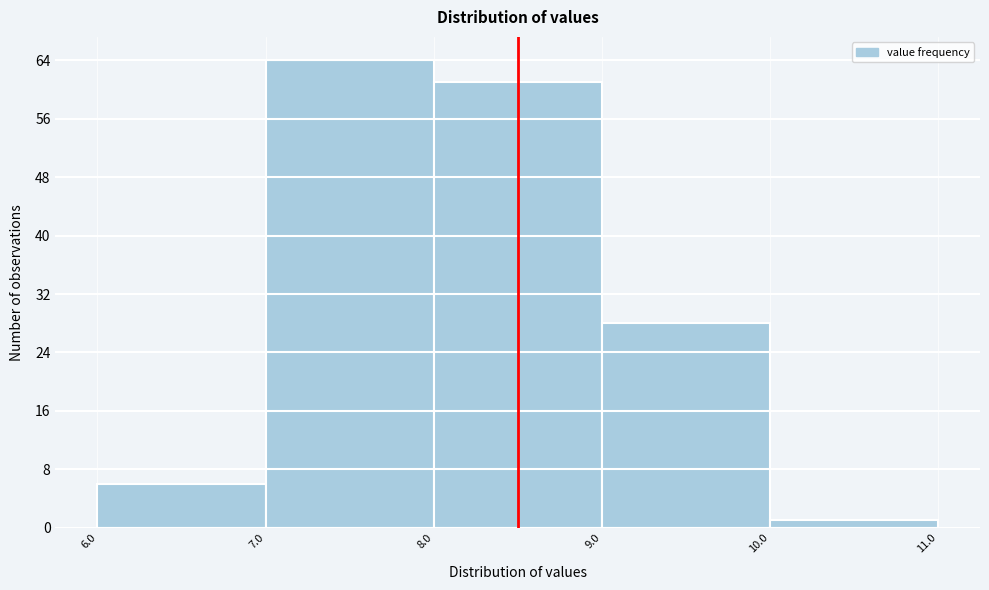

Which range on the x-axis has the tallest bar?

7.0 to 8.0